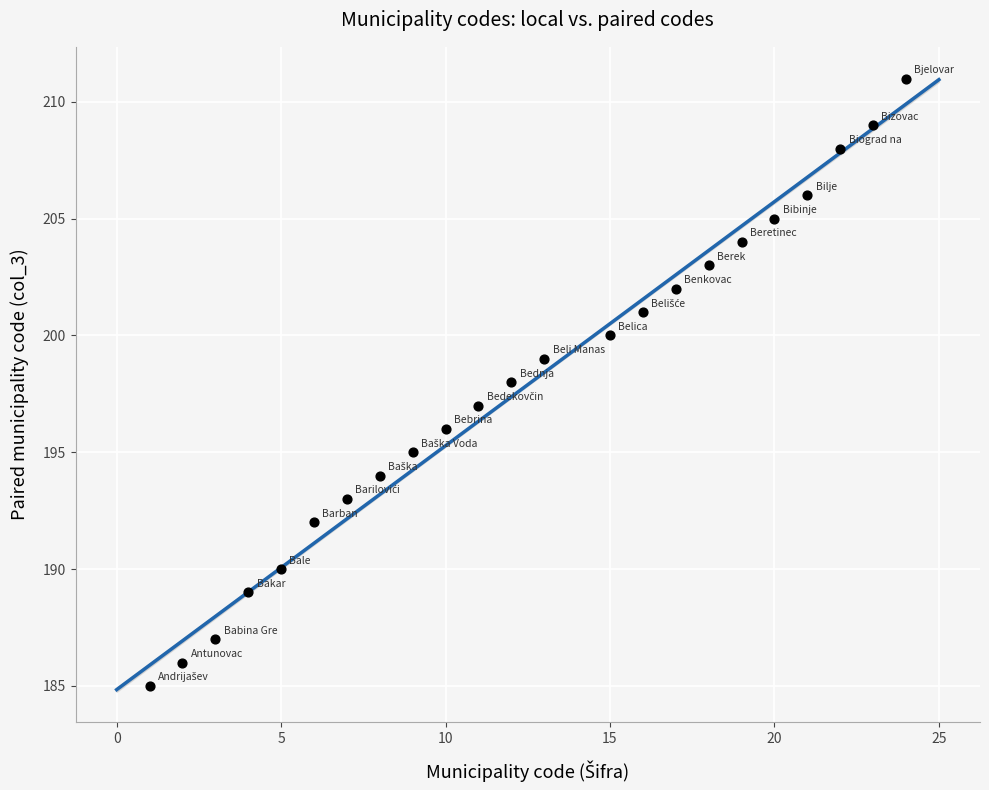

What is the range of Y values (max minus min)?

26